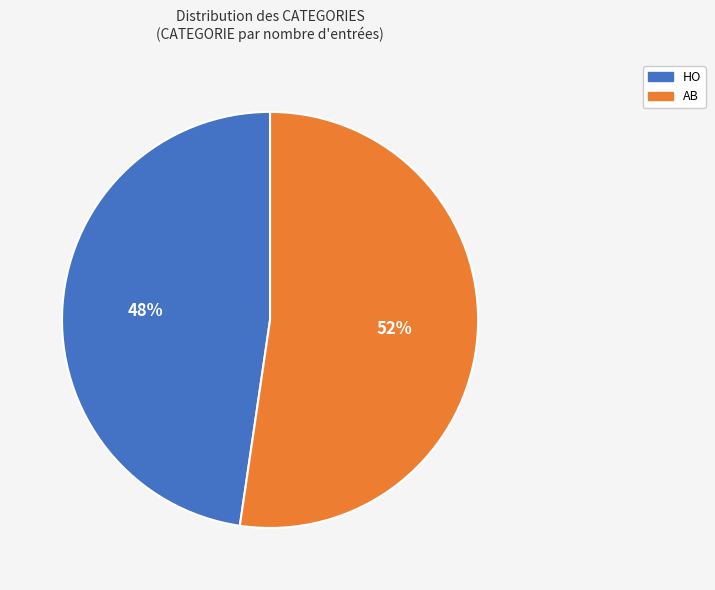

How many segments does this pie chart have?

2